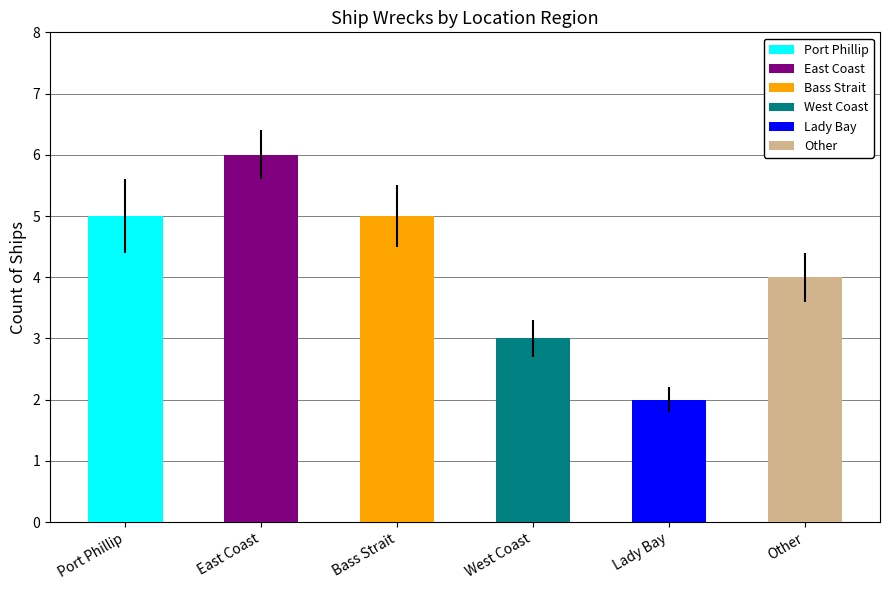

Are the bars grouped side by side (vs. stacked)?

No